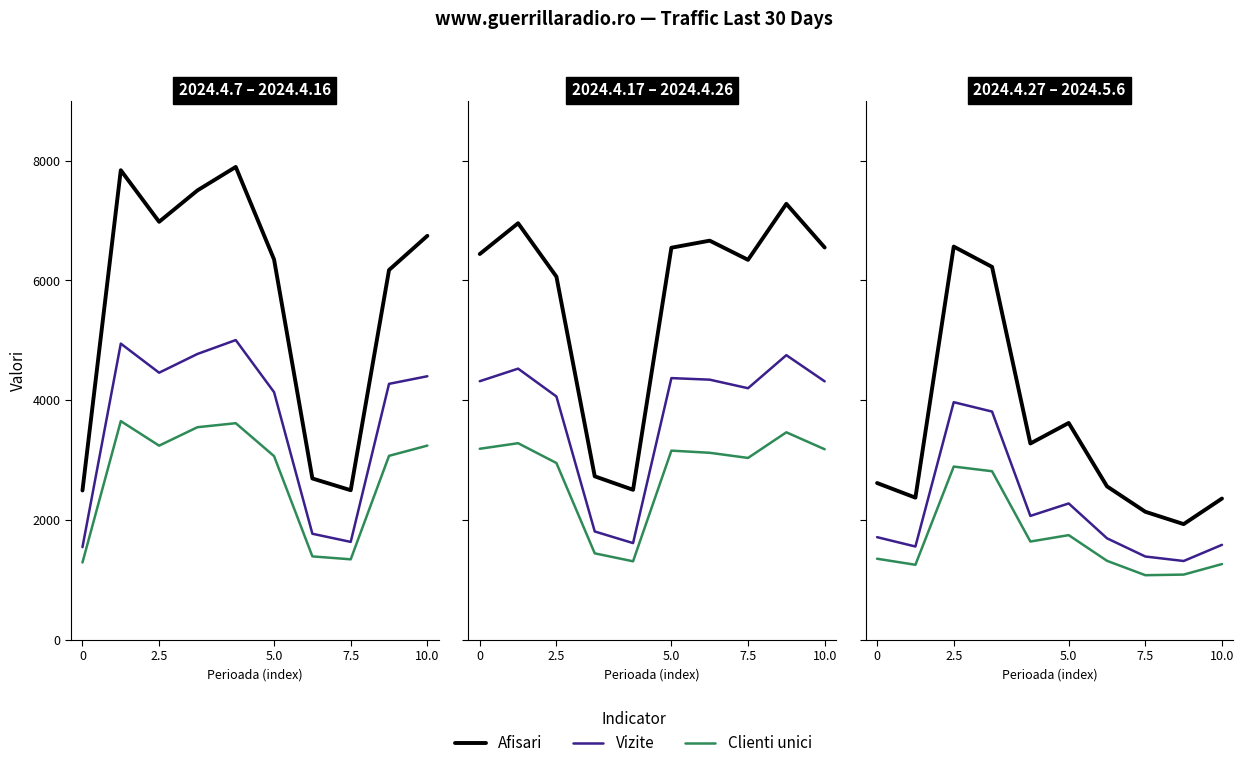

What are all the series names shown in the legend?

Afisari, Vizite, Clienti unici